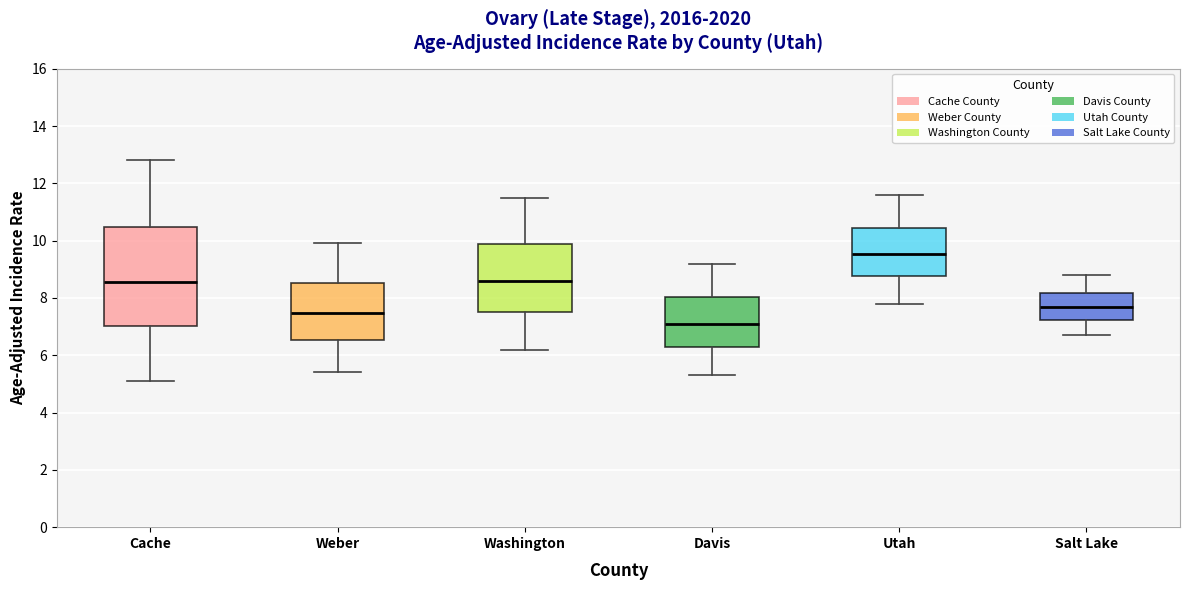

Which box has the lowest median line?

Davis